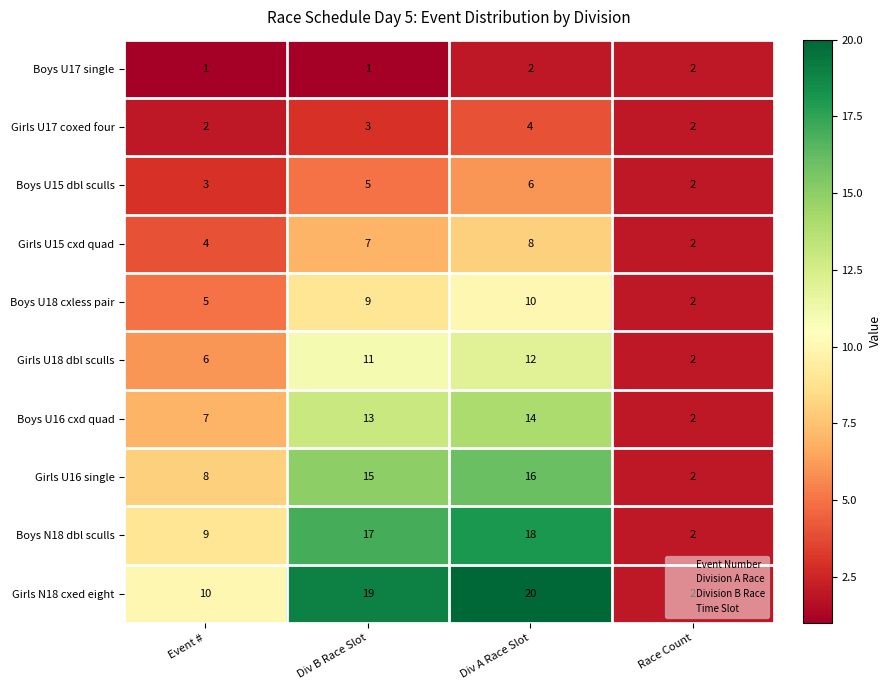

What is the maximum value for Boys U18 cxless pair?

10